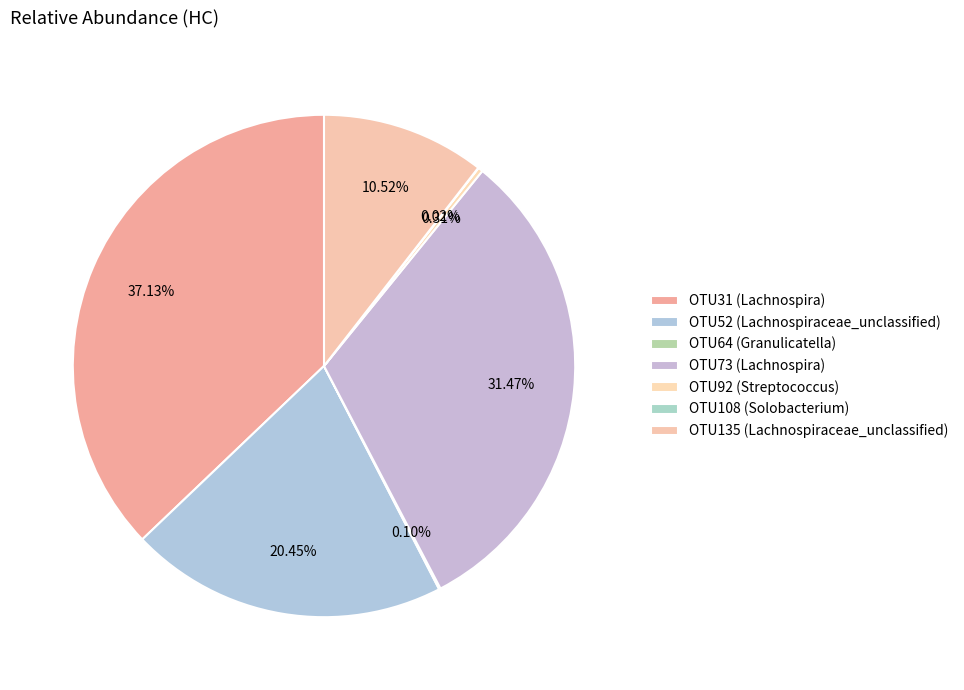

Between OTU135 (Lachnospiraceae_unclassified) and OTU64 (Granulicatella), which is larger?

OTU135 (Lachnospiraceae_unclassified)